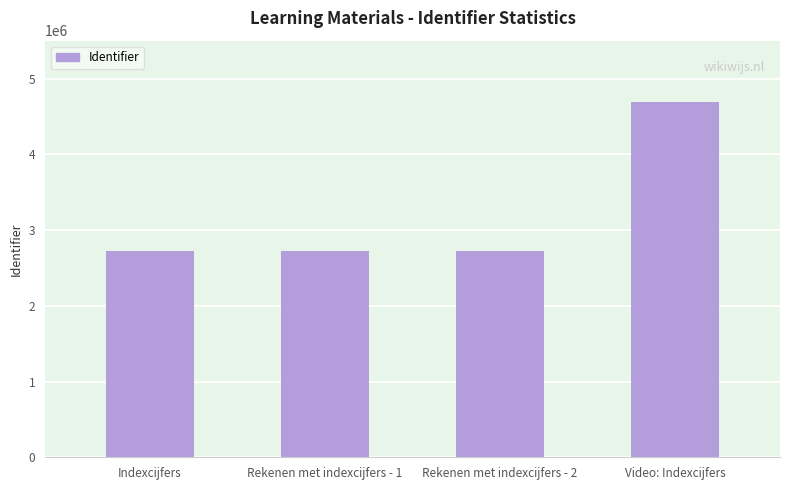

How many bars are there in total?

4